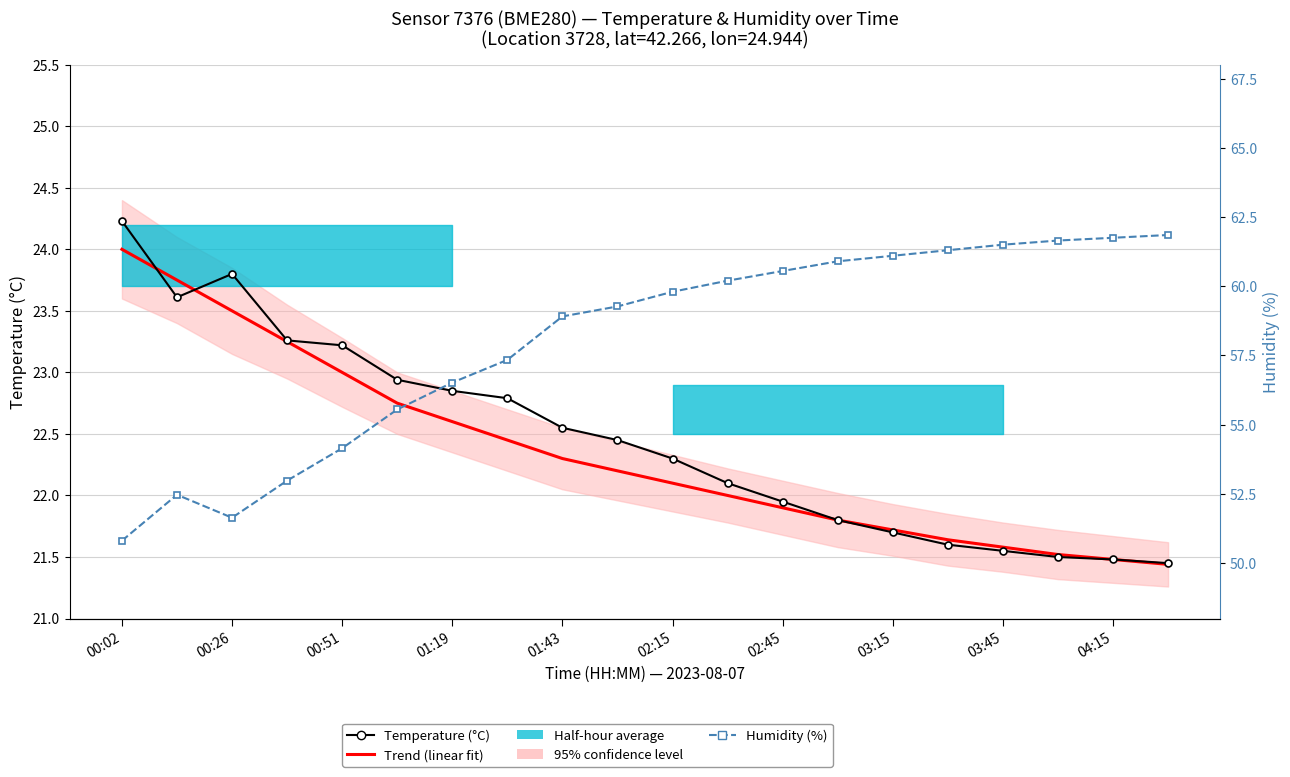

What is the sum of the Humidity (%) values at 14 and 11?

121.3